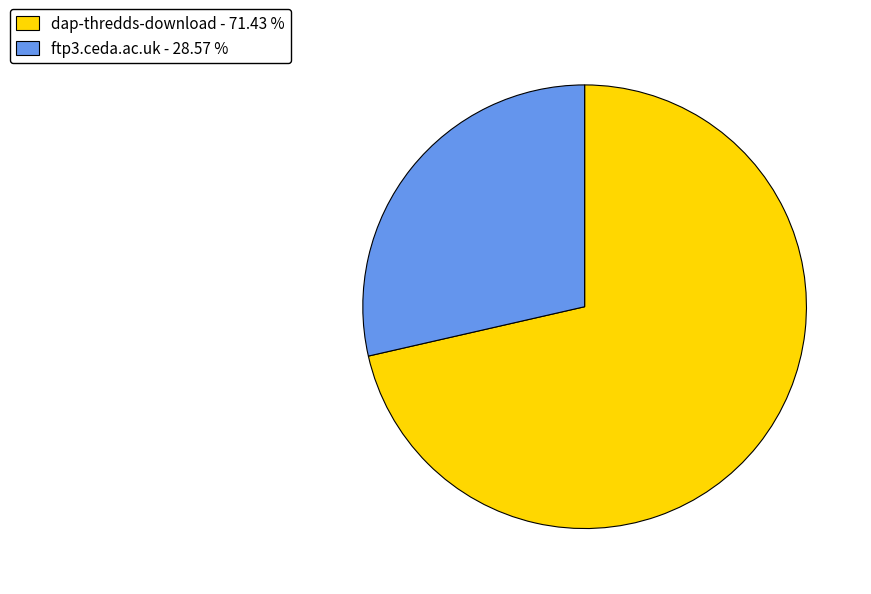

Is dap-thredds-download - 71.43 % the majority of the pie?

Yes